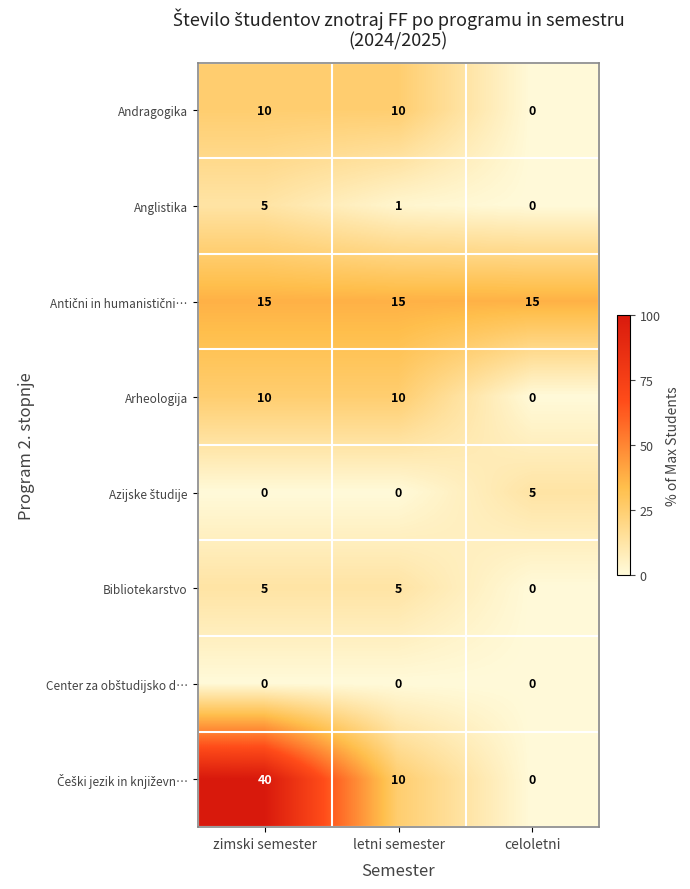

What is the spread (max minus min) of values at celoletni?

15